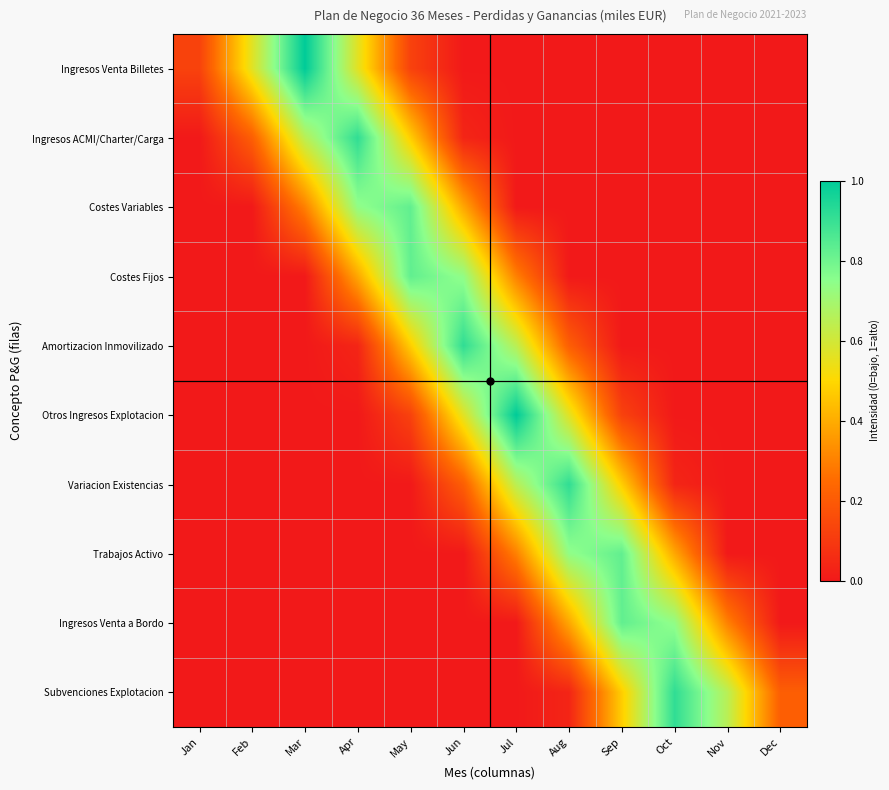

List the series in order of their peak value, lowest first.

Costes Variables, Costes Fijos, Trabajos Activo, Ingresos Venta a Bordo, Ingresos ACMI/Charter/Carga, Subvenciones Explotacion, Amortizacion Inmovilizado, Variacion Existencias, Ingresos Venta Billetes, Otros Ingresos Explotacion